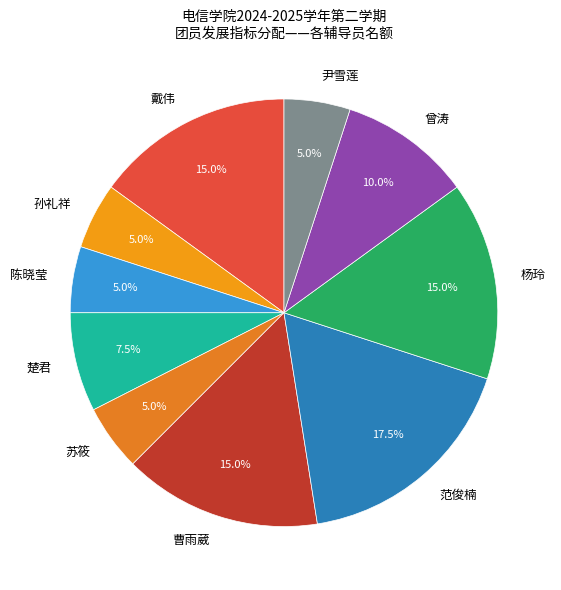

To the nearest percent, what is the average slice percentage?

10%